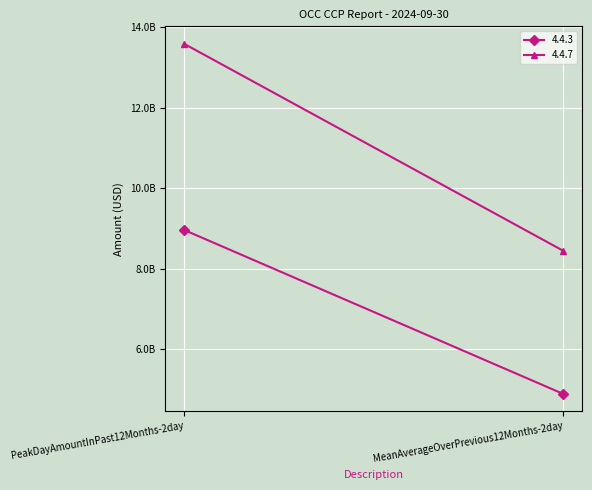

What is the label of the 2nd point from the left?

MeanAverageOverPrevious12Months-2day